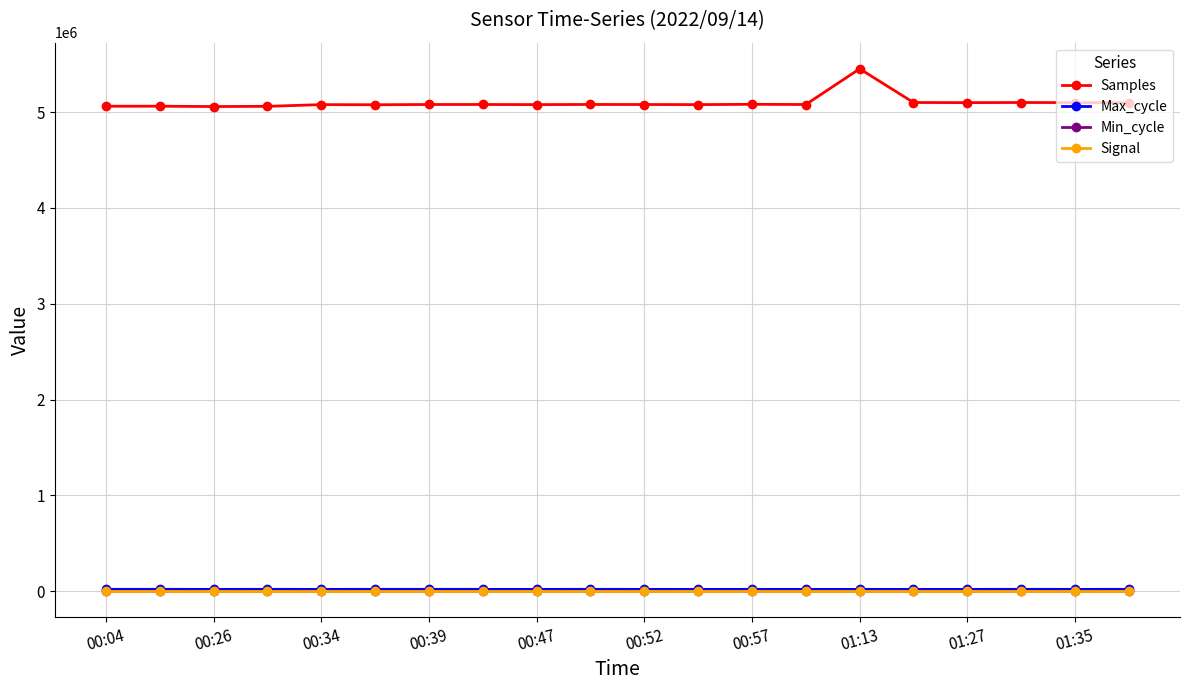

What is the minimum value shown in the chart?

-24